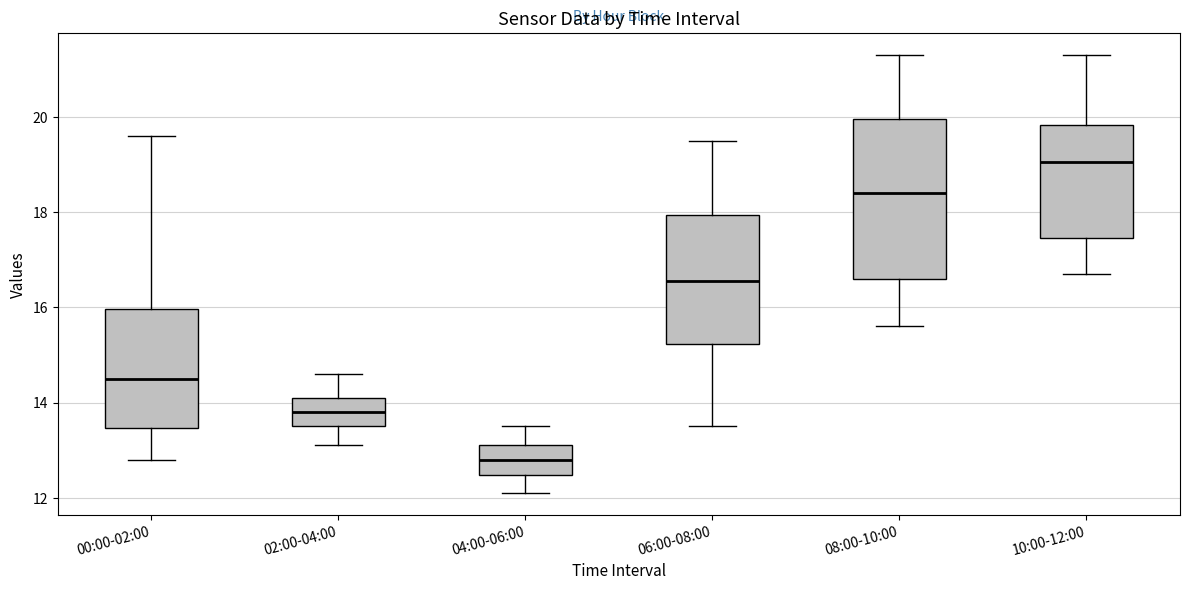

Reading left to right, transcribe this box plot: for each box, give where its median line is, the range the box spans, and where its two whiskers end, as read against the y-axis. The values are not printed on the chart, so give them approximately, as read against the axis.

00:00-02:00: median 14.6, box 13.4 to 16.0, whiskers 12.8 to 19.6
02:00-04:00: median 13.8, box 13.6 to 14.2, whiskers 13.2 to 14.6
04:00-06:00: median 12.8, box 12.4 to 13.2, whiskers 12.2 to 13.6
06:00-08:00: median 16.6, box 15.2 to 18.0, whiskers 13.6 to 19.6
08:00-10:00: median 18.4, box 16.6 to 20.0, whiskers 15.6 to 21.4
10:00-12:00: median 19.0, box 17.4 to 19.8, whiskers 16.8 to 21.4